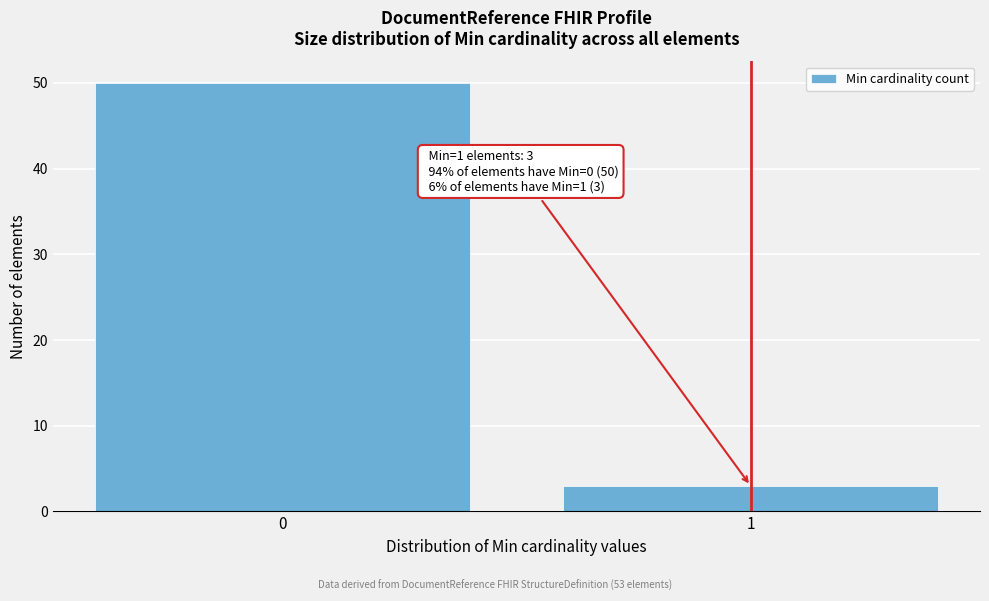

Reading left to right, extract all data points from this chart.

0=50	1=3